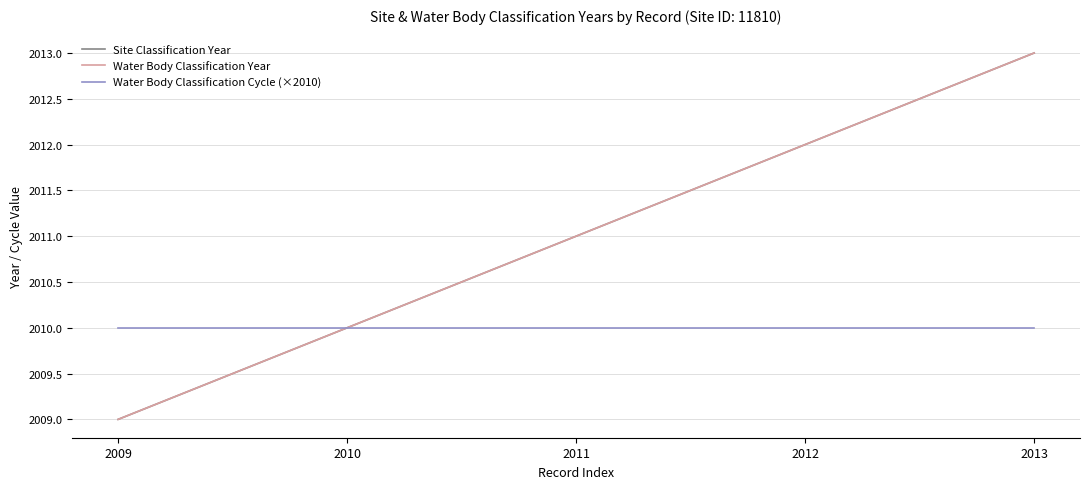

What is the spread (max minus min) of values at 2009?

1